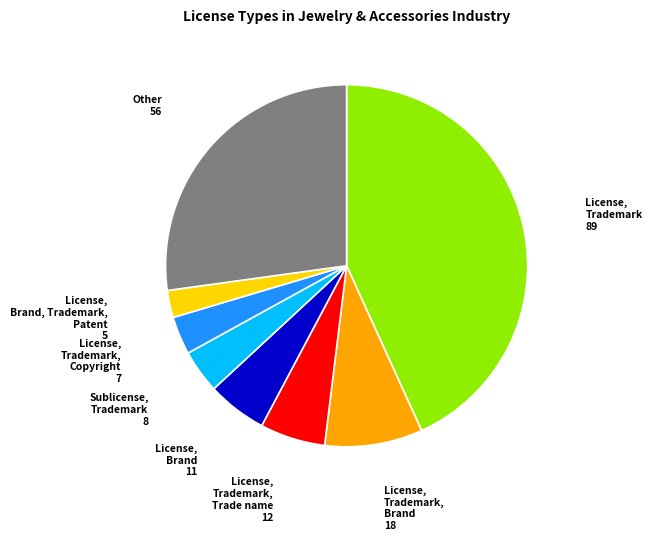

Does any single category account for the majority?

No